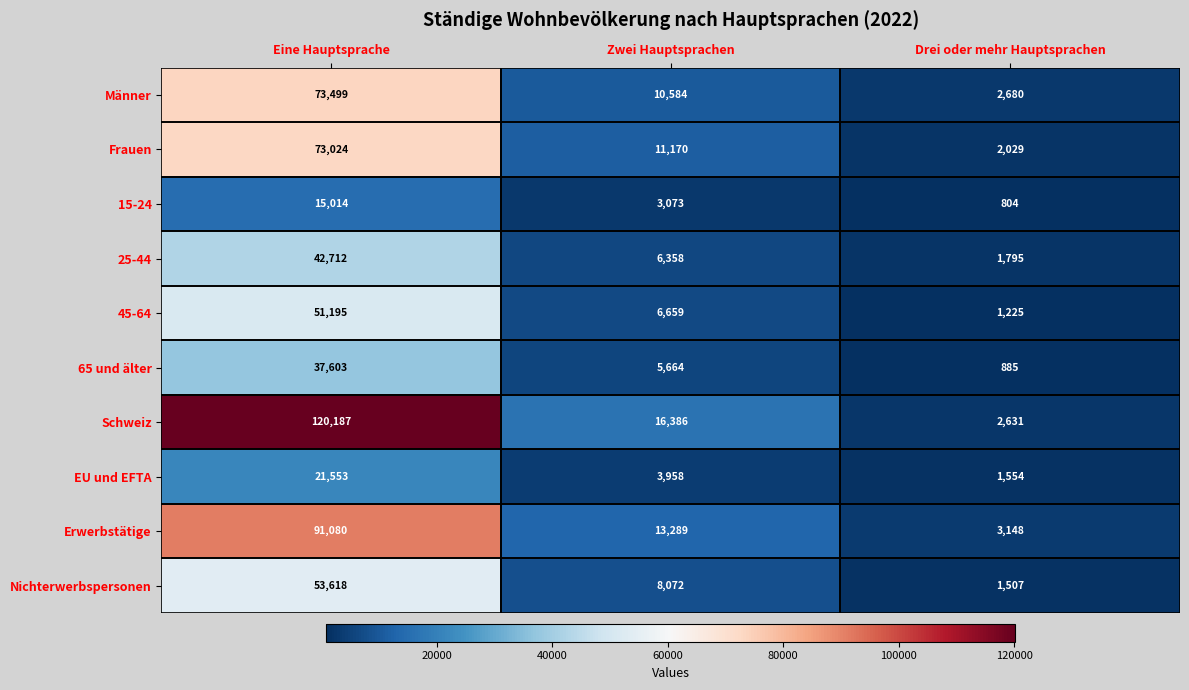

Rank the series at Zwei Hauptsprachen from lowest to highest value.

15-24, EU und EFTA, 65 und älter, 25-44, 45-64, Nichterwerbspersonen, Männer, Frauen, Erwerbstätige, Schweiz